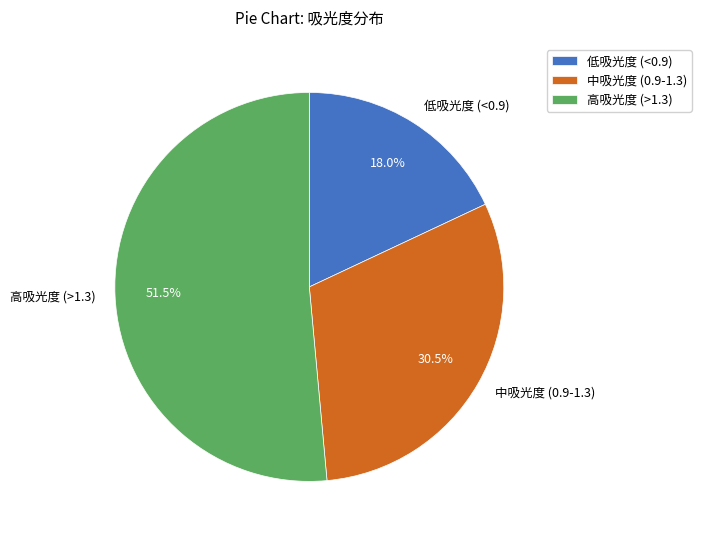

Does 高吸光度 (>1.3) represent more than half of the total?

Yes